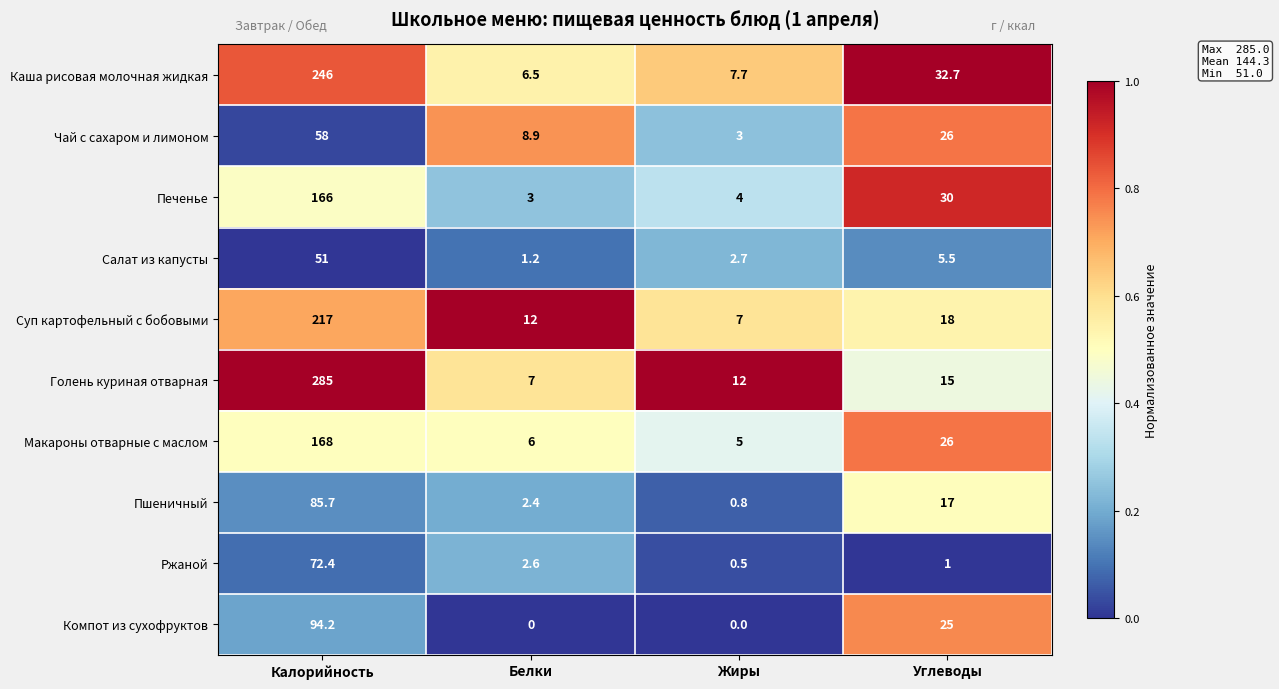

What is the difference between the second highest and minimum values in the Чай с сахаром и лимоном series?

23.0